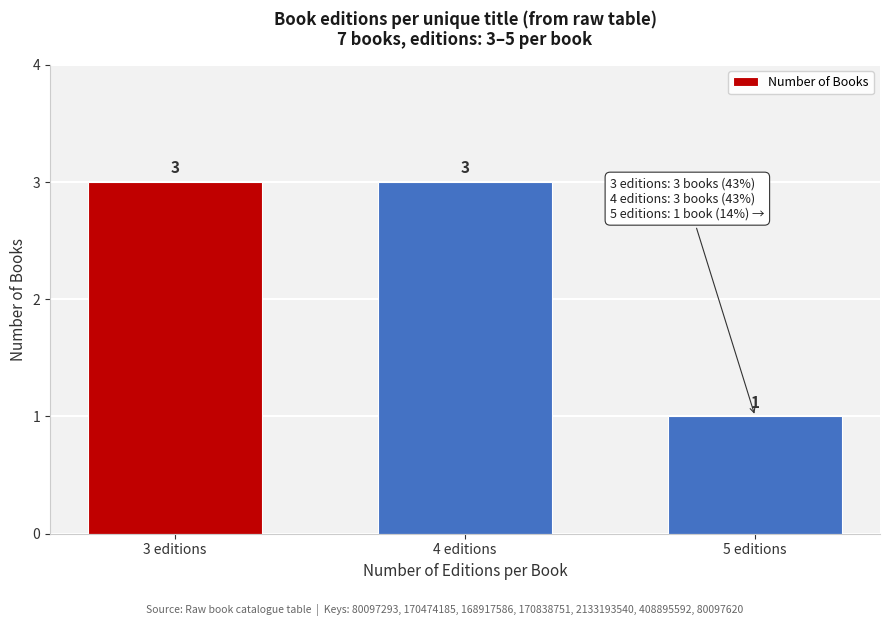

Reading left to right, list all the values displayed in this chart.

3	3	1